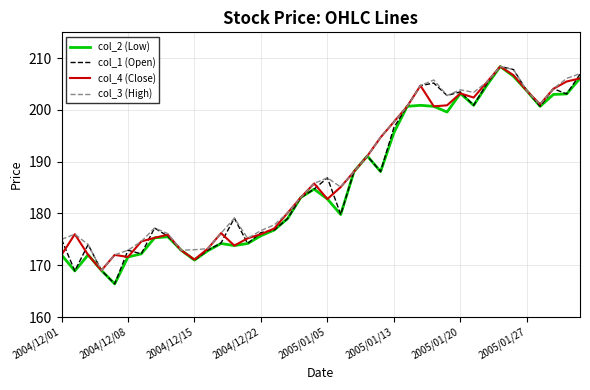

What is the minimum value shown in the chart?

166.4